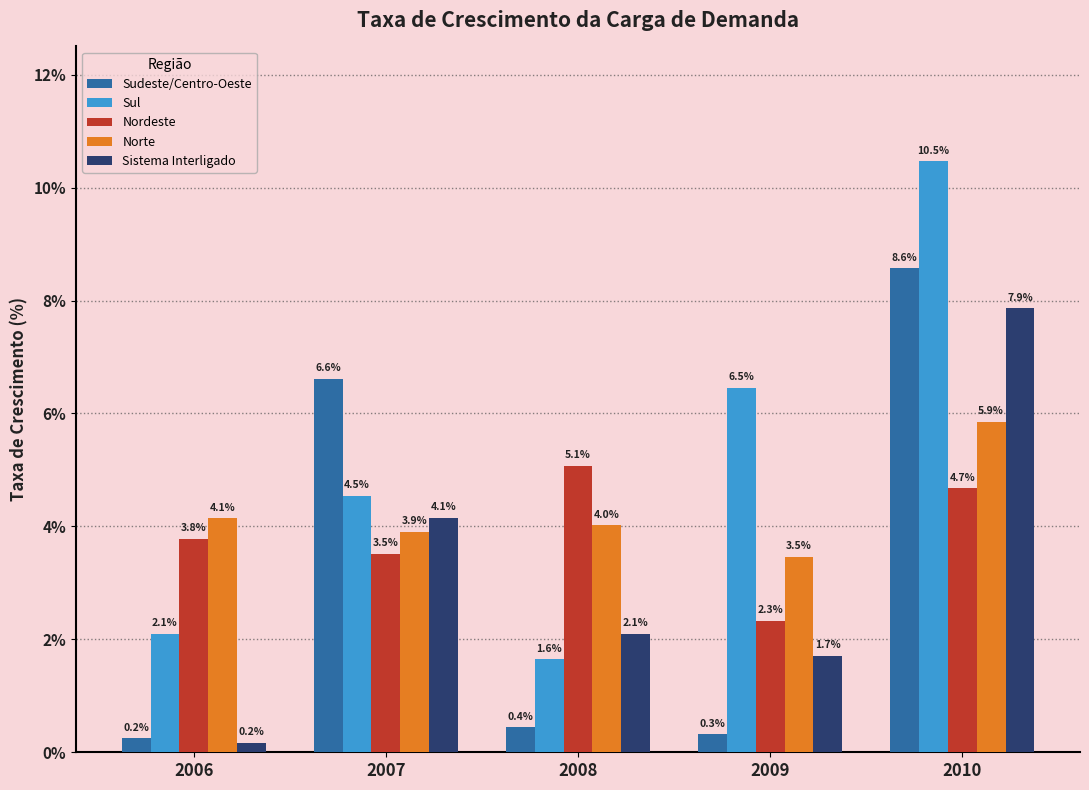

What is the difference between the second highest and minimum values in the Nordeste series?

2.4